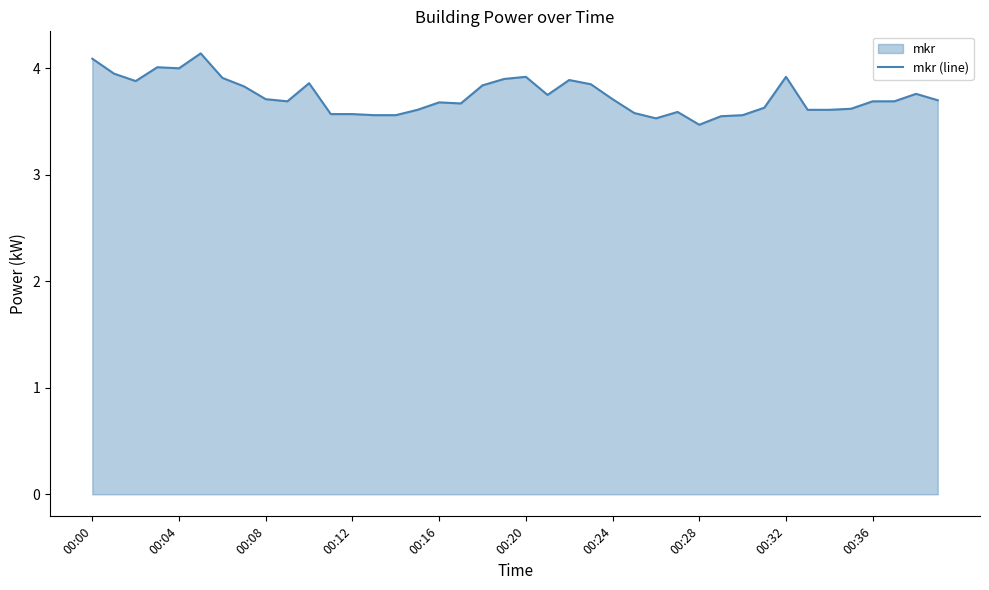

Is it true that the value at 00:00 is 4.1?

True